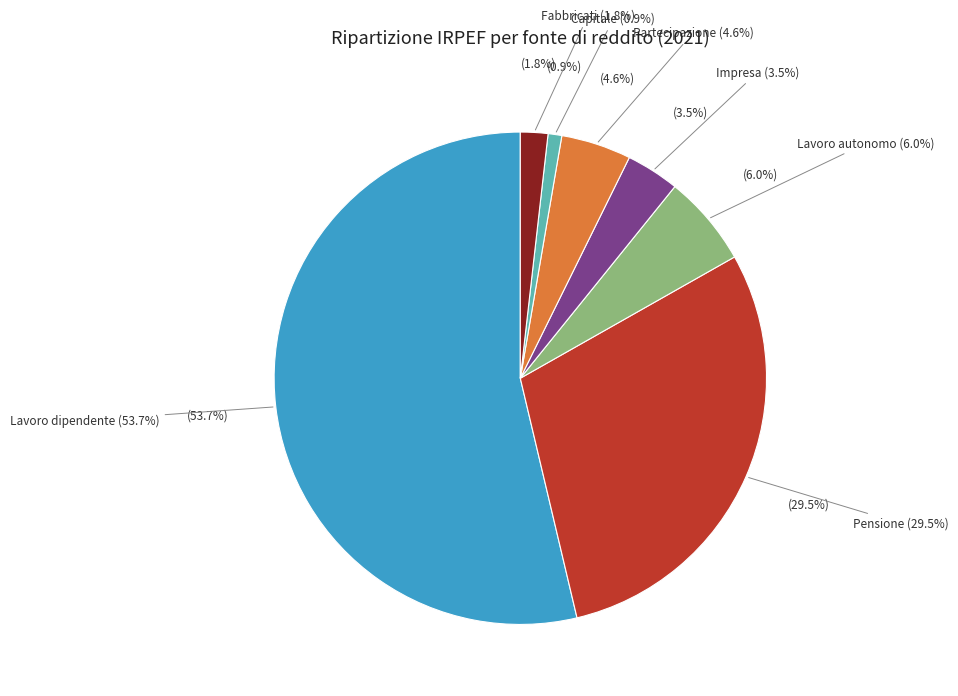

What percentage is the Impresa slice, to the nearest percent?

4%